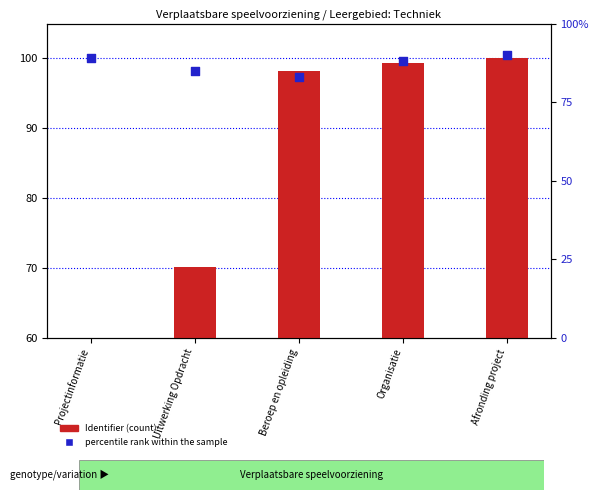

Is the value of percentile rank within the sample at Uitwerking Opdracht greater than the value of Identifier (scaled) at Organisatie?

No